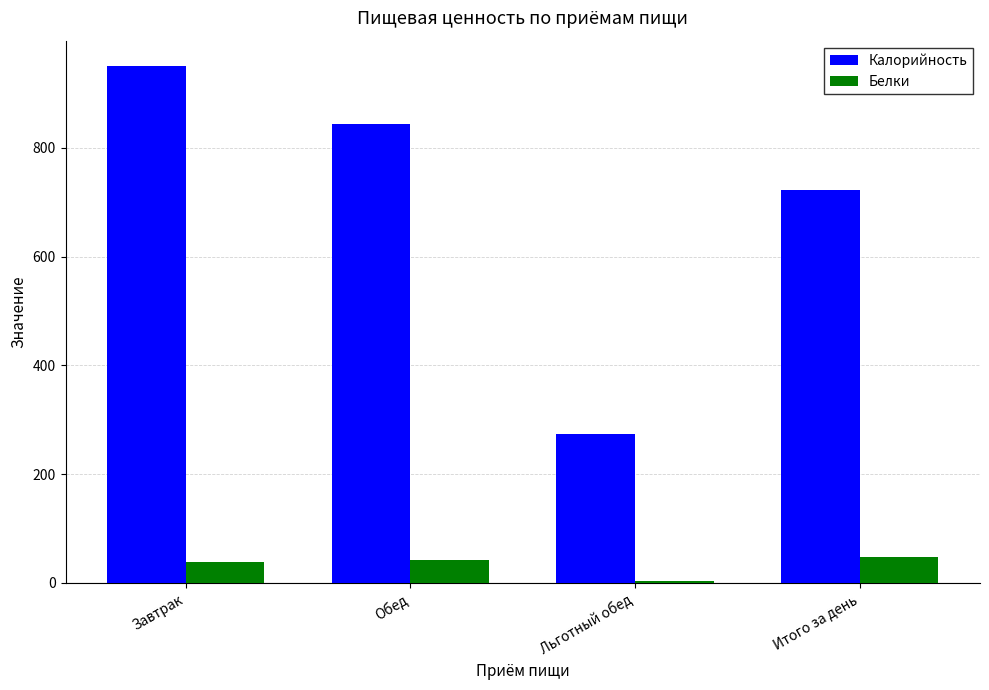

What is the label of the 3rd bar from the right?

Обед